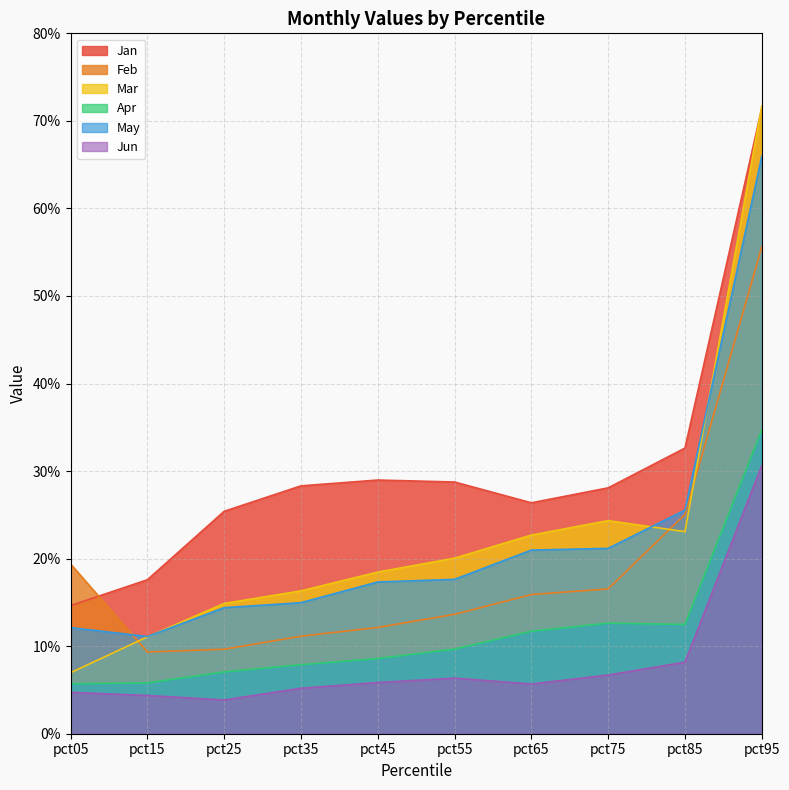

Which series has the largest range (max minus min)?

Mar